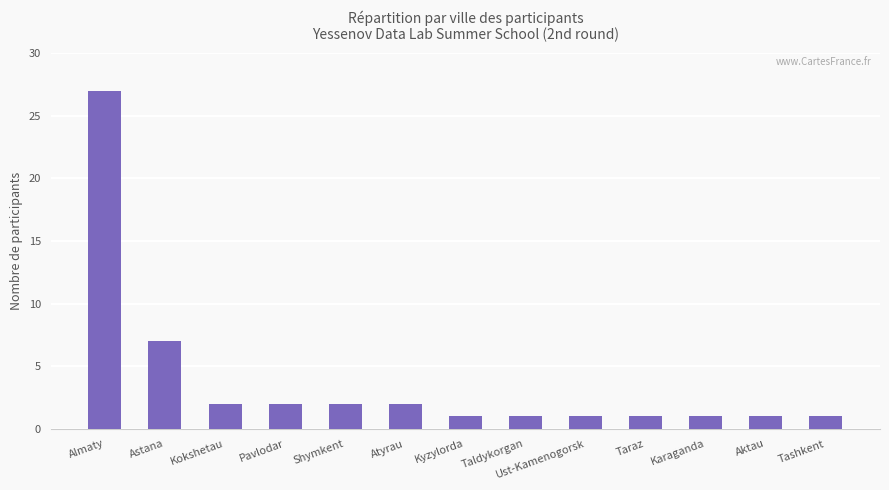

The chart shows a value of 7 at Astana. True or false?

True